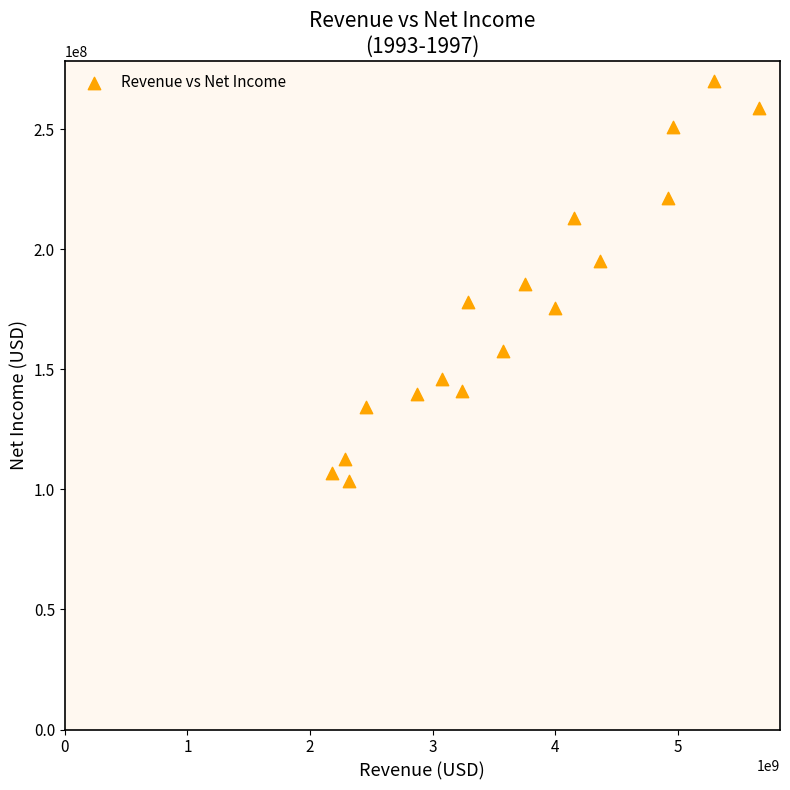

What is the range of Y values (max minus min)?

166800000